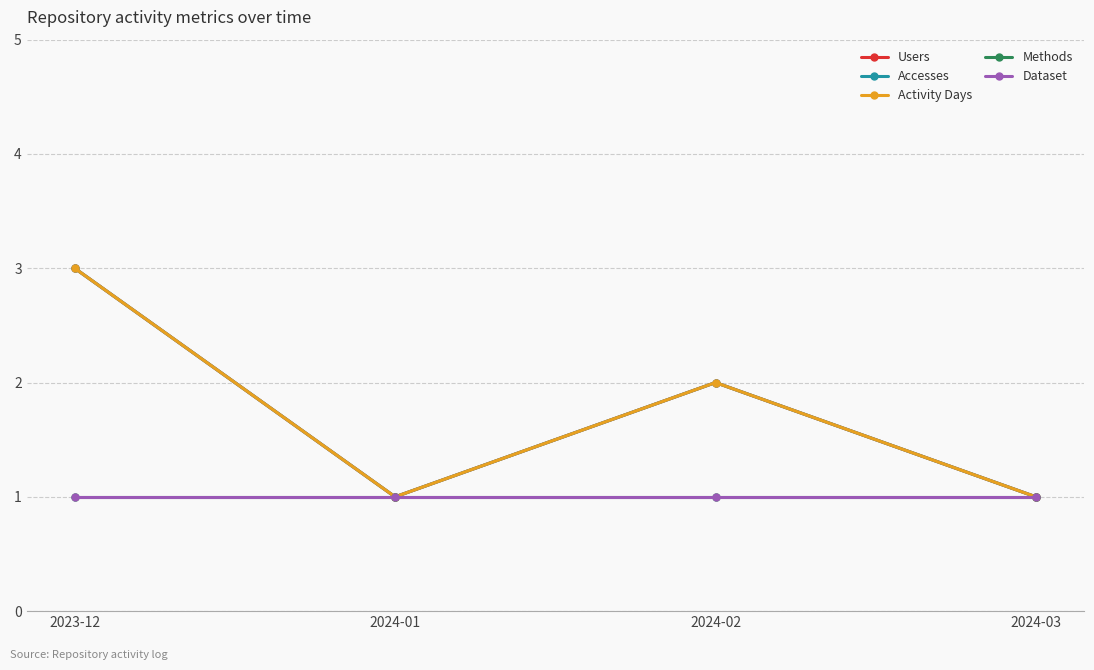

Is this an area chart (filled region under the line)?

No